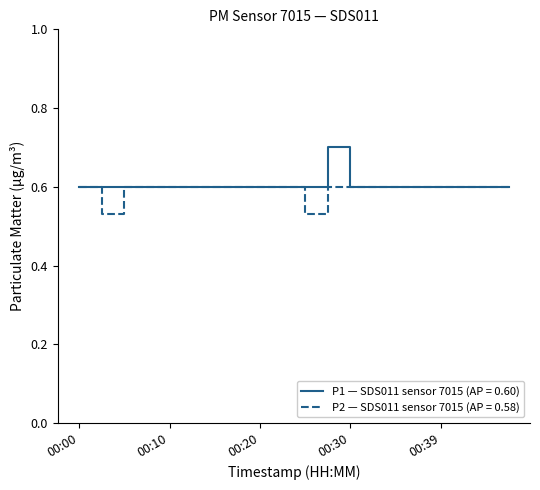

How many categories are shown in the chart?

20